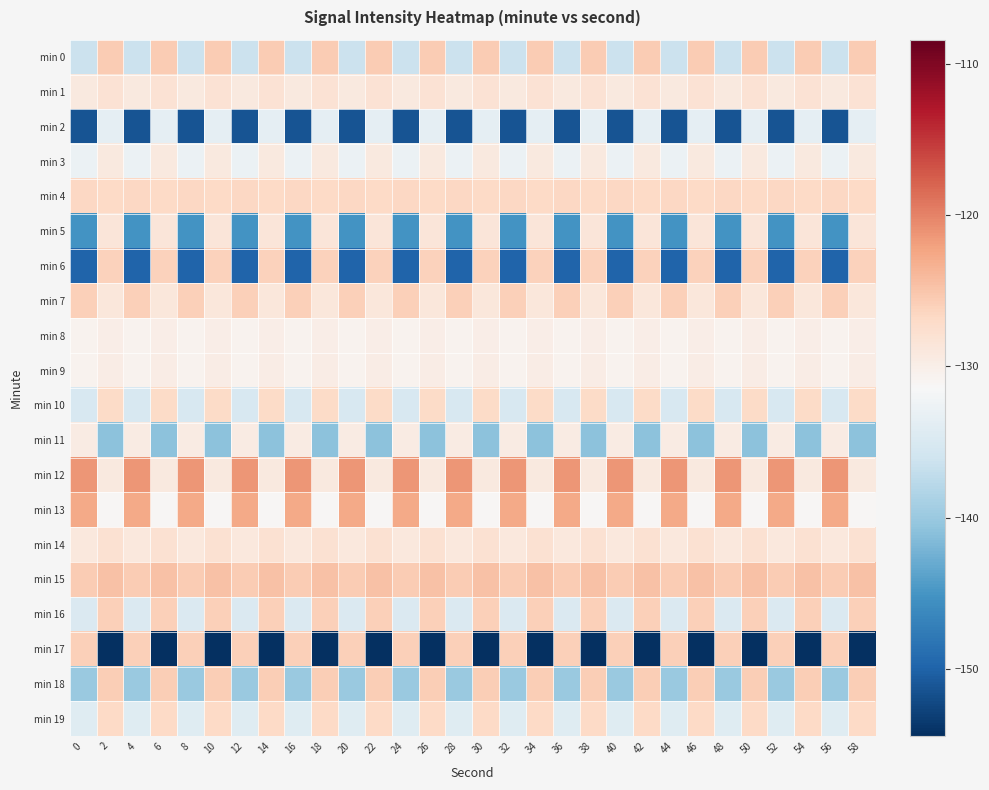

Reading left to right, transcribe all the data shown in this chart.

min 0: 0=-136.5	2=-125.6	4=-136.5	6=-125.6	8=-136.5	10=-125.6	12=-136.5	14=-125.6	16=-136.5	18=-125.6	20=-136.5	22=-125.6	24=-136.5	26=-125.6	28=-136.5	30=-125.6	32=-136.5	34=-125.6	36=-136.5	38=-125.6	40=-136.5	42=-125.6	44=-136.5	46=-125.6	48=-136.5	50=-125.6	52=-136.5	54=-125.6	56=-136.5	58=-125.6
min 1: 0=-129.2	2=-128.1	4=-129.2	6=-128.1	8=-129.2	10=-128.1	12=-129.2	14=-128.1	16=-129.2	18=-128.1	20=-129.2	22=-128.1	24=-129.2	26=-128.1	28=-129.2	30=-128.1	32=-129.2	34=-128.1	36=-129.2	38=-128.1	40=-129.2	42=-128.1	44=-129.2	46=-128.1	48=-129.2	50=-128.1	52=-129.2	54=-128.1	56=-129.2	58=-128.1
min 2: 0=-151.3	2=-133.4	4=-151.3	6=-133.4	8=-151.3	10=-133.4	12=-151.3	14=-133.4	16=-151.3	18=-133.4	20=-151.3	22=-133.4	24=-151.3	26=-133.4	28=-151.3	30=-133.4	32=-151.3	34=-133.4	36=-151.3	38=-133.4	40=-151.3	42=-133.4	44=-151.3	46=-133.4	48=-151.3	50=-133.4	52=-151.3	54=-133.4	56=-151.3	58=-133.4
min 3: 0=-132.8	2=-129.1	4=-132.8	6=-129.1	8=-132.8	10=-129.1	12=-132.8	14=-129.1	16=-132.8	18=-129.1	20=-132.8	22=-129.1	24=-132.8	26=-129.1	28=-132.8	30=-129.1	32=-132.8	34=-129.1	36=-132.8	38=-129.1	40=-132.8	42=-129.1	44=-132.8	46=-129.1	48=-132.8	50=-129.1	52=-132.8	54=-129.1	56=-132.8	58=-129.1
min 4: 0=-126.7	2=-126.8	4=-126.7	6=-126.8	8=-126.7	10=-126.8	12=-126.7	14=-126.8	16=-126.7	18=-126.8	20=-126.7	22=-126.8	24=-126.7	26=-126.8	28=-126.7	30=-126.8	32=-126.7	34=-126.8	36=-126.7	38=-126.8	40=-126.7	42=-126.8	44=-126.7	46=-126.8	48=-126.7	50=-126.8	52=-126.7	54=-126.8	56=-126.7	58=-126.8
min 5: 0=-145.2	2=-128.7	4=-145.2	6=-128.7	8=-145.2	10=-128.7	12=-145.2	14=-128.7	16=-145.2	18=-128.7	20=-145.2	22=-128.7	24=-145.2	26=-128.7	28=-145.2	30=-128.7	32=-145.2	34=-128.7	36=-145.2	38=-128.7	40=-145.2	42=-128.7	44=-145.2	46=-128.7	48=-145.2	50=-128.7	52=-145.2	54=-128.7	56=-145.2	58=-128.7
min 6: 0=-150.0	2=-126.1	4=-150.0	6=-126.1	8=-150.0	10=-126.1	12=-150.0	14=-126.1	16=-150.0	18=-126.1	20=-150.0	22=-126.1	24=-150.0	26=-126.1	28=-150.0	30=-126.1	32=-150.0	34=-126.1	36=-150.0	38=-126.1	40=-150.0	42=-126.1	44=-150.0	46=-126.1	48=-150.0	50=-126.1	52=-150.0	54=-126.1	56=-150.0	58=-126.1
min 7: 0=-125.9	2=-128.8	4=-125.9	6=-128.8	8=-125.9	10=-128.8	12=-125.9	14=-128.8	16=-125.9	18=-128.8	20=-125.9	22=-128.8	24=-125.9	26=-128.8	28=-125.9	30=-128.8	32=-125.9	34=-128.8	36=-125.9	38=-128.8	40=-125.9	42=-128.8	44=-125.9	46=-128.8	48=-125.9	50=-128.8	52=-125.9	54=-128.8	56=-125.9	58=-128.8
min 8: 0=-130.6	2=-129.9	4=-130.6	6=-129.9	8=-130.6	10=-129.9	12=-130.6	14=-129.9	16=-130.6	18=-129.9	20=-130.6	22=-129.9	24=-130.6	26=-129.9	28=-130.6	30=-129.9	32=-130.6	34=-129.9	36=-130.6	38=-129.9	40=-130.6	42=-129.9	44=-130.6	46=-129.9	48=-130.6	50=-129.9	52=-130.6	54=-129.9	56=-130.6	58=-129.9
min 9: 0=-130.6	2=-129.8	4=-130.6	6=-129.8	8=-130.6	10=-129.8	12=-130.6	14=-129.8	16=-130.6	18=-129.8	20=-130.6	22=-129.8	24=-130.6	26=-129.8	28=-130.6	30=-129.8	32=-130.6	34=-129.8	36=-130.6	38=-129.8	40=-130.6	42=-129.8	44=-130.6	46=-129.8	48=-130.6	50=-129.8	52=-130.6	54=-129.8	56=-130.6	58=-129.8
min 10: 0=-135.2	2=-127.0	4=-135.2	6=-127.0	8=-135.2	10=-127.0	12=-135.2	14=-127.0	16=-135.2	18=-127.0	20=-135.2	22=-127.0	24=-135.2	26=-127.0	28=-135.2	30=-127.0	32=-135.2	34=-127.0	36=-135.2	38=-127.0	40=-135.2	42=-127.0	44=-135.2	46=-127.0	48=-135.2	50=-127.0	52=-135.2	54=-127.0	56=-135.2	58=-127.0
min 11: 0=-129.6	2=-140.8	4=-129.6	6=-140.8	8=-129.6	10=-140.8	12=-129.6	14=-140.8	16=-129.6	18=-140.8	20=-129.6	22=-140.8	24=-129.6	26=-140.8	28=-129.6	30=-140.8	32=-129.6	34=-140.8	36=-129.6	38=-140.8	40=-129.6	42=-140.8	44=-129.6	46=-140.8	48=-129.6	50=-140.8	52=-129.6	54=-140.8	56=-129.6	58=-140.8
min 12: 0=-121.3	2=-129.1	4=-121.3	6=-129.1	8=-121.3	10=-129.1	12=-121.3	14=-129.1	16=-121.3	18=-129.1	20=-121.3	22=-129.1	24=-121.3	26=-129.1	28=-121.3	30=-129.1	32=-121.3	34=-129.1	36=-121.3	38=-129.1	40=-121.3	42=-129.1	44=-121.3	46=-129.1	48=-121.3	50=-129.1	52=-121.3	54=-129.1	56=-121.3	58=-129.1
min 13: 0=-122.7	2=-131.2	4=-122.7	6=-131.2	8=-122.7	10=-131.2	12=-122.7	14=-131.2	16=-122.7	18=-131.2	20=-122.7	22=-131.2	24=-122.7	26=-131.2	28=-122.7	30=-131.2	32=-122.7	34=-131.2	36=-122.7	38=-131.2	40=-122.7	42=-131.2	44=-122.7	46=-131.2	48=-122.7	50=-131.2	52=-122.7	54=-131.2	56=-122.7	58=-131.2
min 14: 0=-129.0	2=-128.0	4=-129.0	6=-128.0	8=-129.0	10=-128.0	12=-129.0	14=-128.0	16=-129.0	18=-128.0	20=-129.0	22=-128.0	24=-129.0	26=-128.0	28=-129.0	30=-128.0	32=-129.0	34=-128.0	36=-129.0	38=-128.0	40=-129.0	42=-128.0	44=-129.0	46=-128.0	48=-129.0	50=-128.0	52=-129.0	54=-128.0	56=-129.0	58=-128.0
min 15: 0=-125.5	2=-124.6	4=-125.5	6=-124.6	8=-125.5	10=-124.6	12=-125.5	14=-124.6	16=-125.5	18=-124.6	20=-125.5	22=-124.6	24=-125.5	26=-124.6	28=-125.5	30=-124.6	32=-125.5	34=-124.6	36=-125.5	38=-124.6	40=-125.5	42=-124.6	44=-125.5	46=-124.6	48=-125.5	50=-124.6	52=-125.5	54=-124.6	56=-125.5	58=-124.6
min 16: 0=-134.7	2=-125.9	4=-134.7	6=-125.9	8=-134.7	10=-125.9	12=-134.7	14=-125.9	16=-134.7	18=-125.9	20=-134.7	22=-125.9	24=-134.7	26=-125.9	28=-134.7	30=-125.9	32=-134.7	34=-125.9	36=-134.7	38=-125.9	40=-134.7	42=-125.9	44=-134.7	46=-125.9	48=-134.7	50=-125.9	52=-134.7	54=-125.9	56=-134.7	58=-125.9
min 17: 0=-126.0	2=-154.5	4=-126.0	6=-154.5	8=-126.0	10=-154.5	12=-126.0	14=-154.5	16=-126.0	18=-154.5	20=-126.0	22=-154.5	24=-126.0	26=-154.5	28=-126.0	30=-154.5	32=-126.0	34=-154.5	36=-126.0	38=-154.5	40=-126.0	42=-154.5	44=-126.0	46=-154.5	48=-126.0	50=-154.5	52=-126.0	54=-154.5	56=-126.0	58=-154.5
min 18: 0=-140.0	2=-125.8	4=-140.0	6=-125.8	8=-140.0	10=-125.8	12=-140.0	14=-125.8	16=-140.0	18=-125.8	20=-140.0	22=-125.8	24=-140.0	26=-125.8	28=-140.0	30=-125.8	32=-140.0	34=-125.8	36=-140.0	38=-125.8	40=-140.0	42=-125.8	44=-140.0	46=-125.8	48=-140.0	50=-125.8	52=-140.0	54=-125.8	56=-140.0	58=-125.8
min 19: 0=-134.3	2=-126.9	4=-134.3	6=-126.9	8=-134.3	10=-126.9	12=-134.3	14=-126.9	16=-134.3	18=-126.9	20=-134.3	22=-126.9	24=-134.3	26=-126.9	28=-134.3	30=-126.9	32=-134.3	34=-126.9	36=-134.3	38=-126.9	40=-134.3	42=-126.9	44=-134.3	46=-126.9	48=-134.3	50=-126.9	52=-134.3	54=-126.9	56=-134.3	58=-126.9